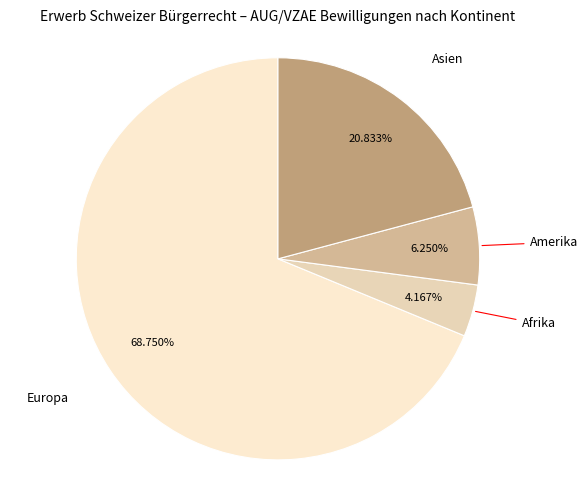

Approximately how many times larger is the value at Afrika compared to Amerika?

0.7